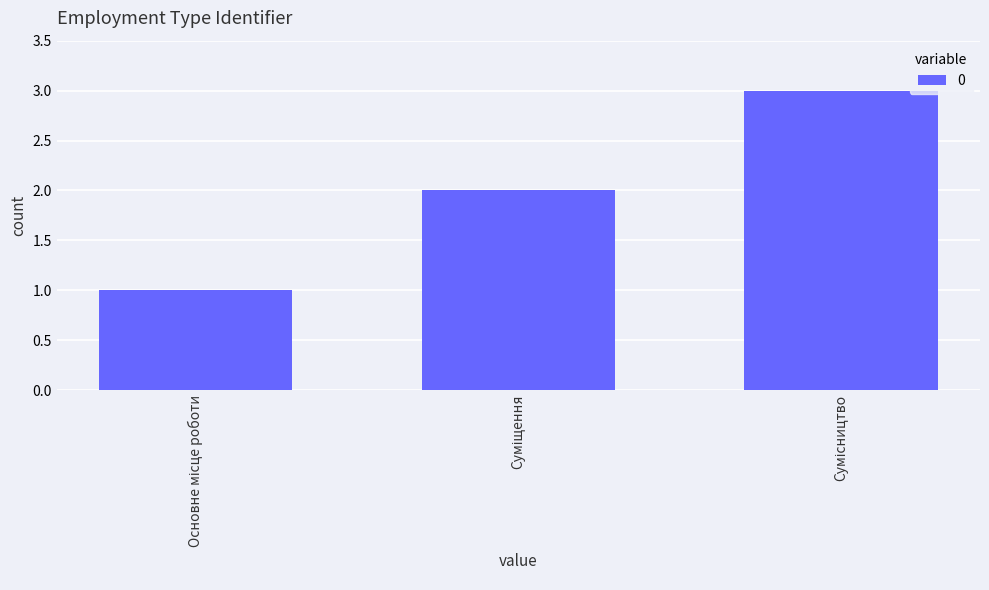

What is the difference between the second highest and minimum values?

1